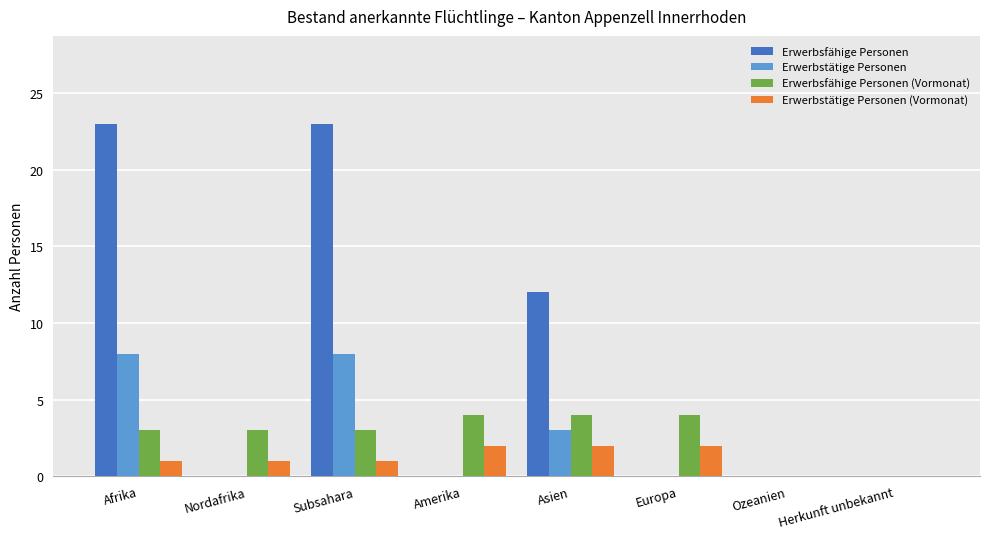

What is the approximate value of Erwerbstätige Personen at Afrika?

8